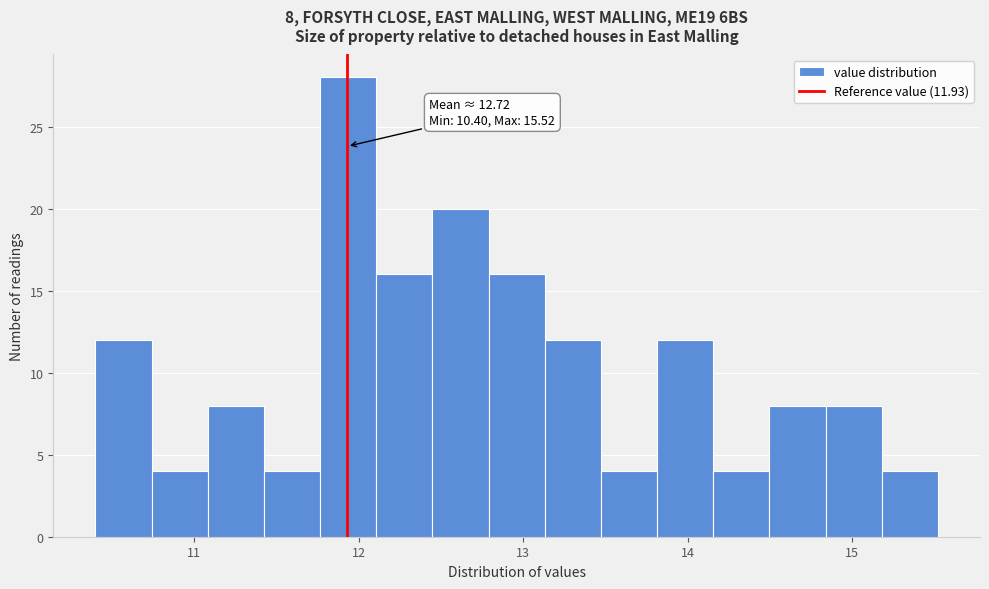

Read against the x-axis, roughly where is the centre of the tallest bar?

11.9